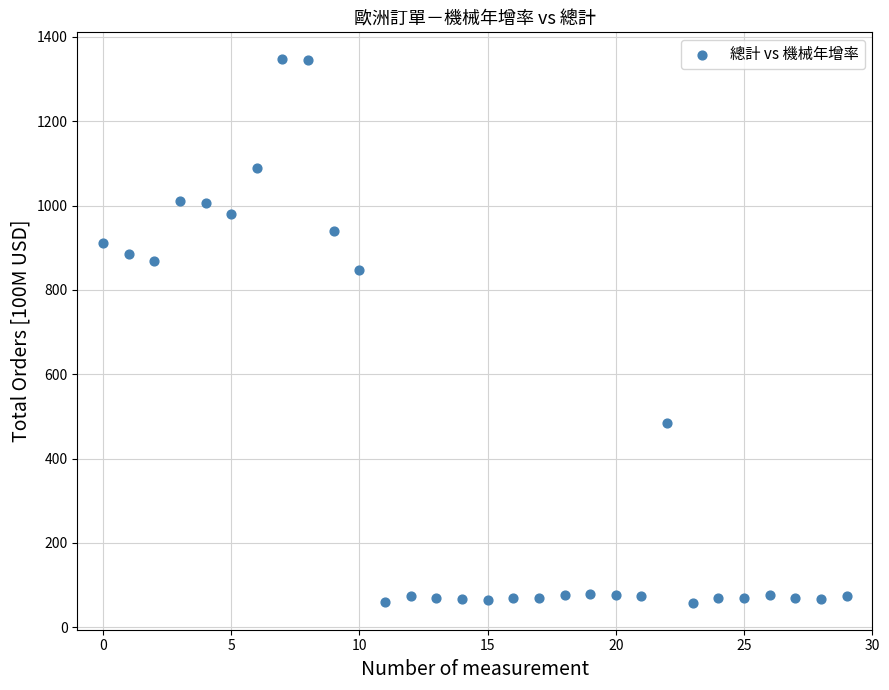

What is the range of Y values (max minus min)?

1287.7